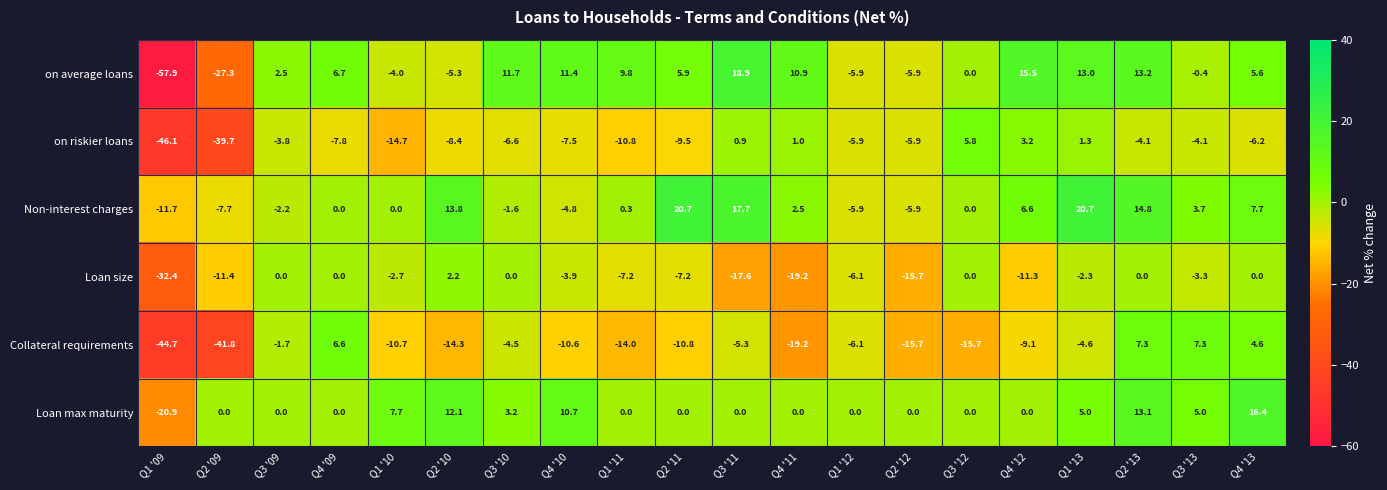

Which category has the lowest value across all series?

Q1 '09